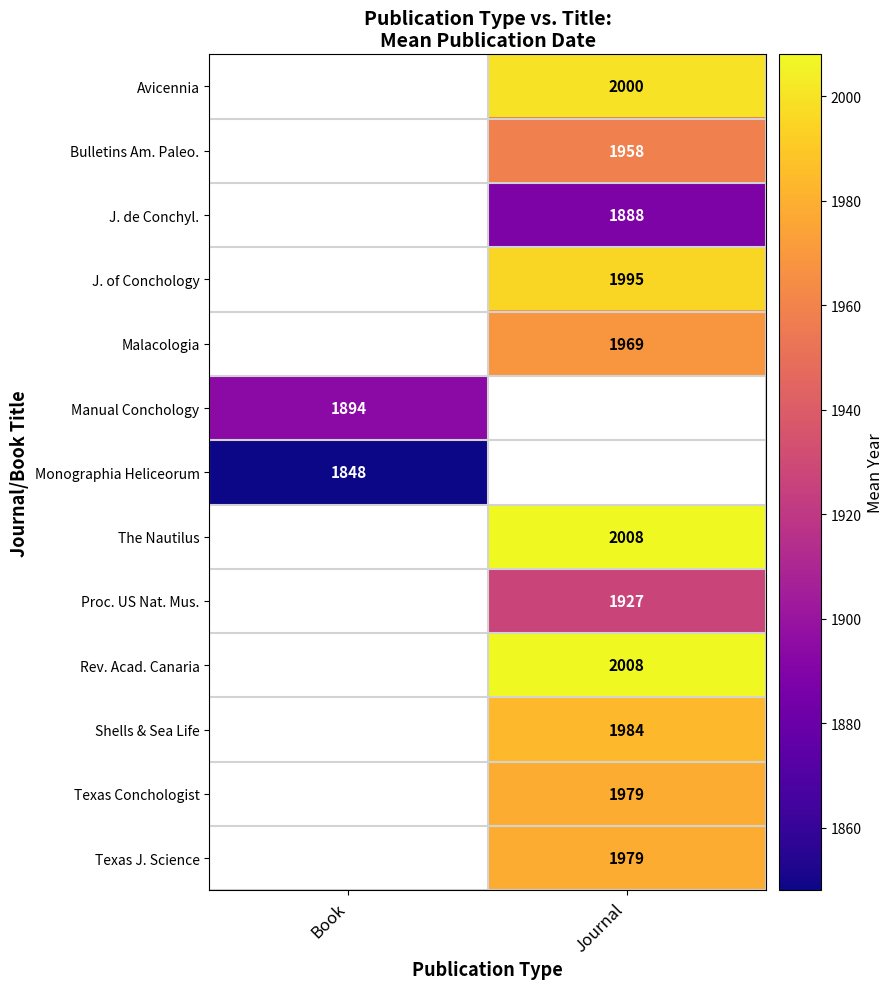

The Proc. US Nat. Mus. series shows 452.0 at Journal. True or false?

False